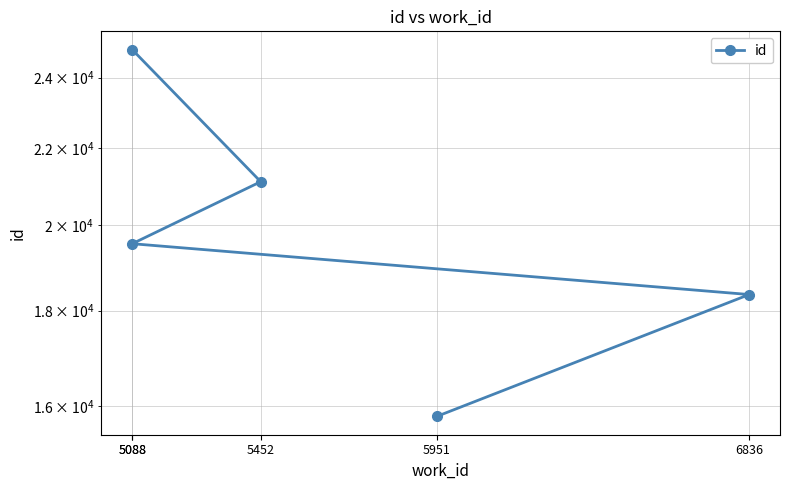

Where is the data nearest to the value 20319?

5088